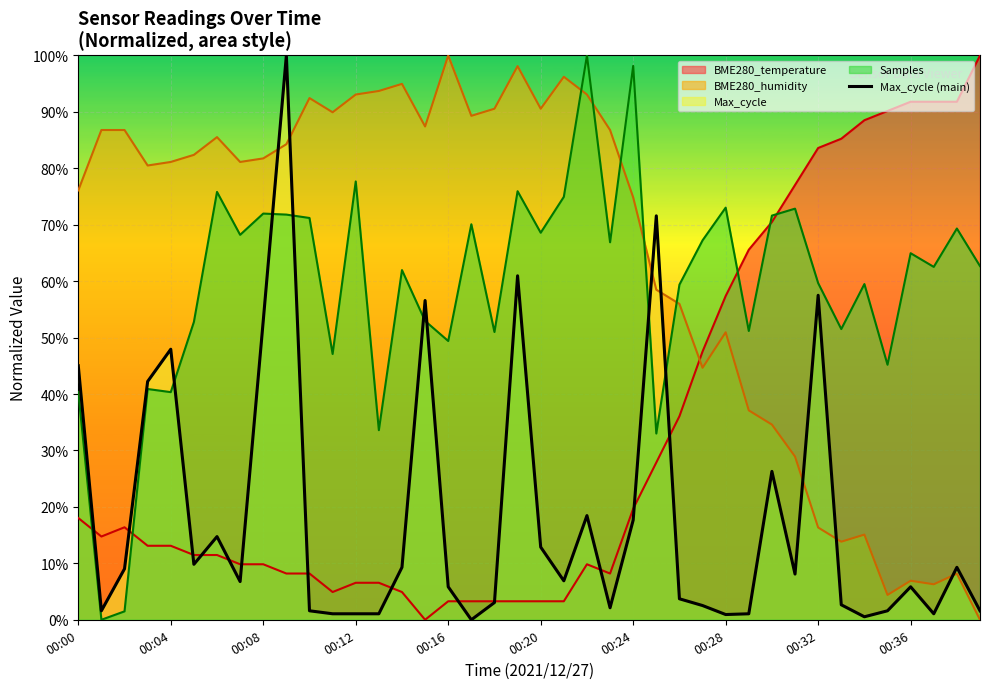

At which category does the chart reach its minimum across all series?

17